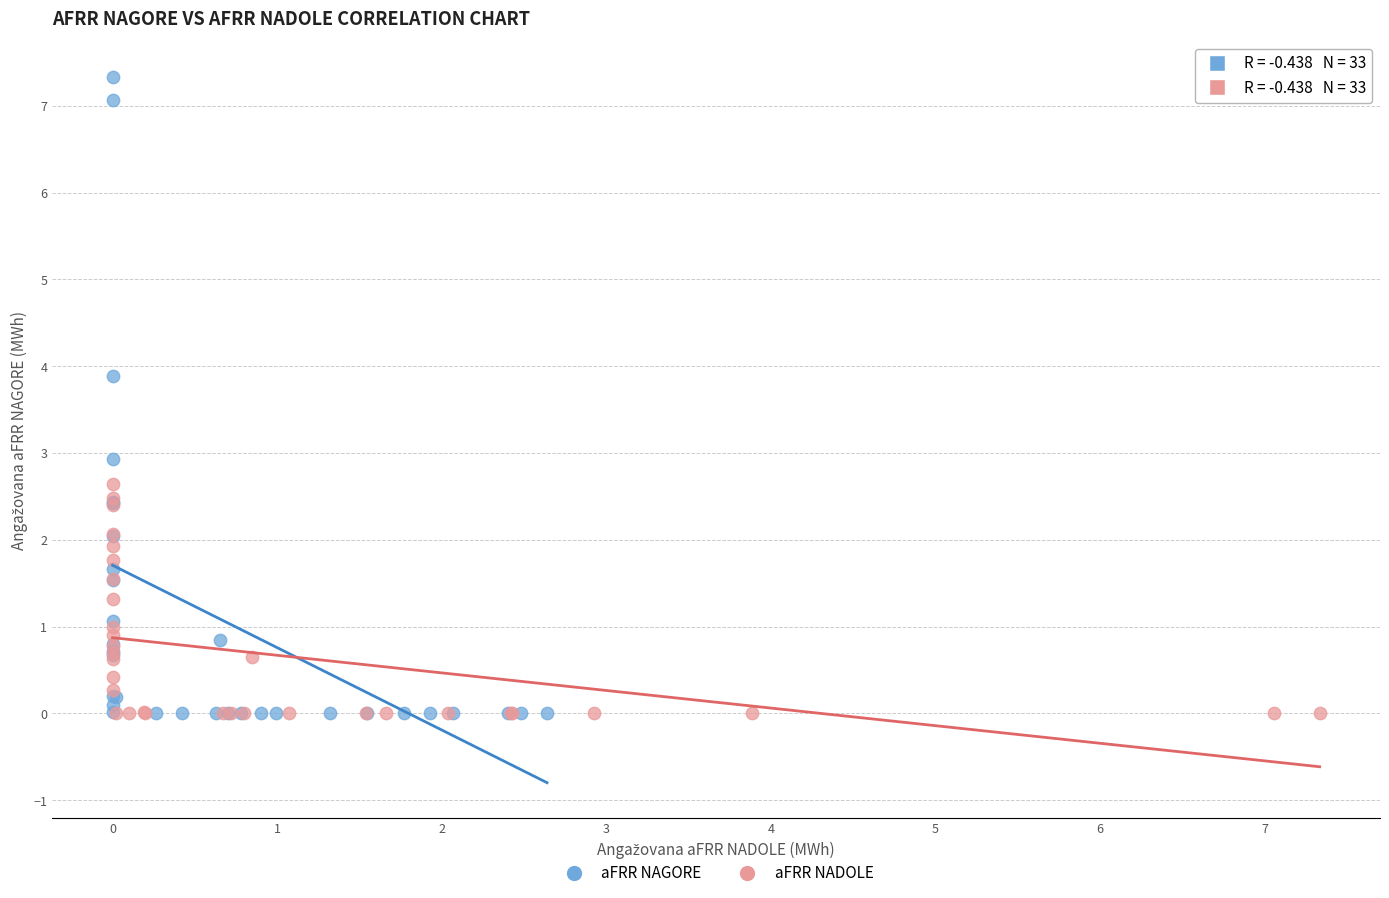

Which series has the widest spread of Y values?

aFRR NAGORE